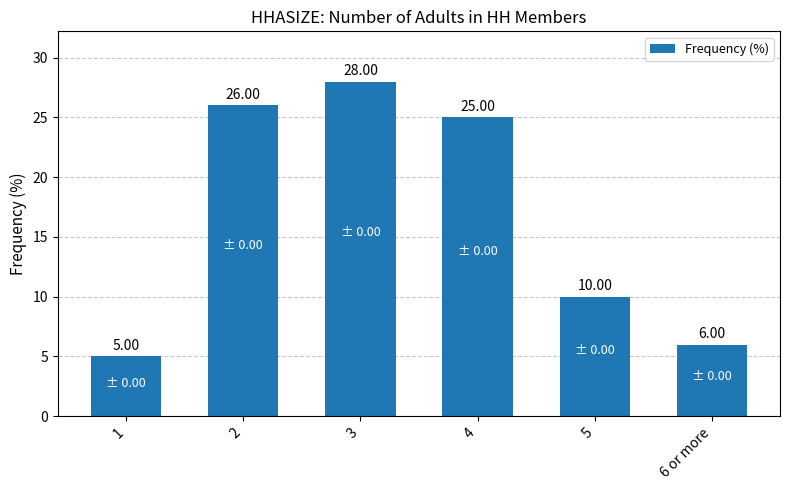

Which category has the lowest value across all series?

1